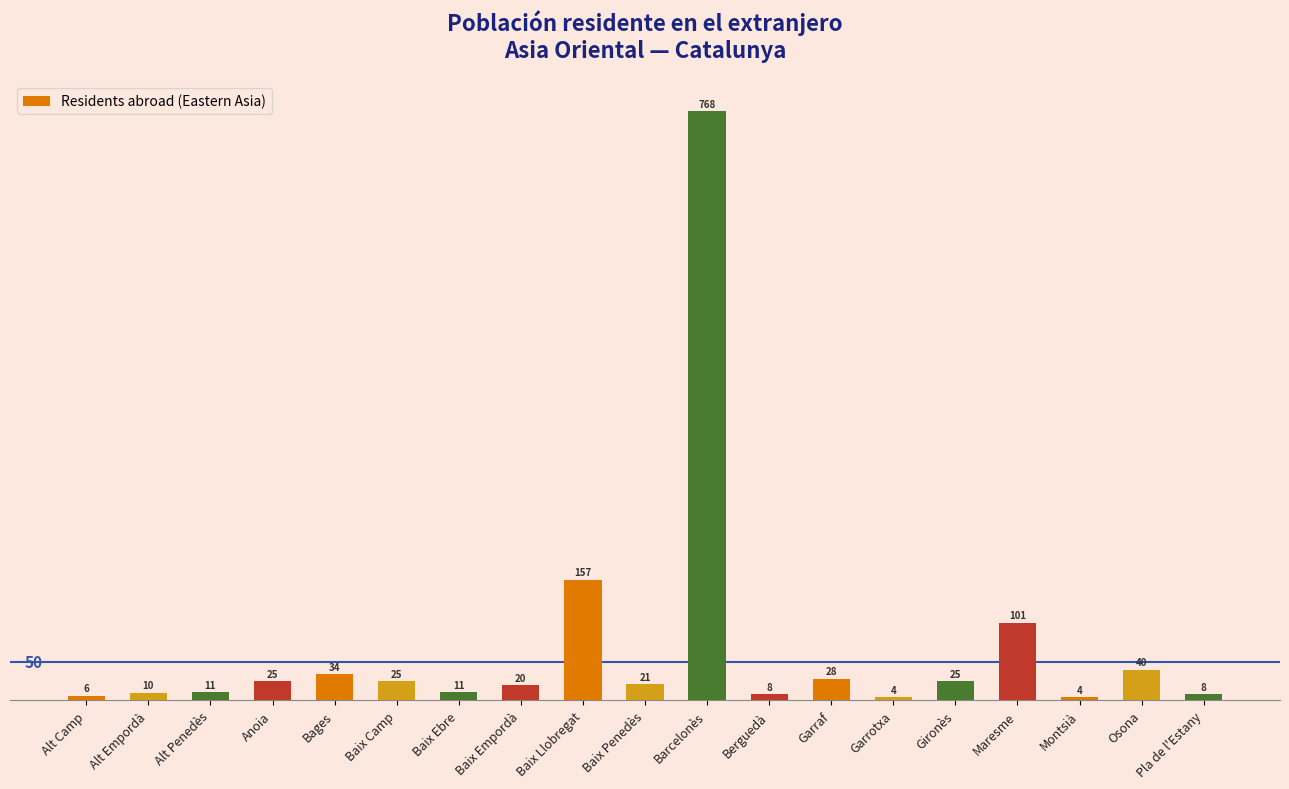

What is the greatest value displayed?

768